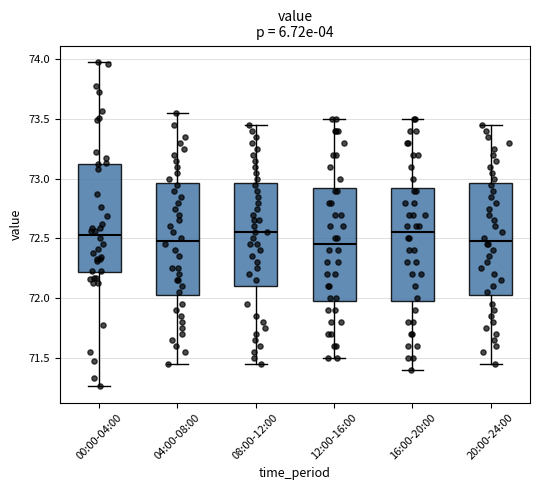

Reading left to right, read every box against the y-axis: the position of its median line, the range the box covers, and the ends of its whiskers. The values are not printed on the chart, so give them approximately, as read against the axis.

00:00-04:00: median 72.55, box 72.20 to 73.10, whiskers 71.25 to 74.00
04:00-08:00: median 72.50, box 72.05 to 72.95, whiskers 71.45 to 73.55
08:00-12:00: median 72.55, box 72.10 to 72.95, whiskers 71.45 to 73.45
12:00-16:00: median 72.45, box 72.00 to 72.95, whiskers 71.50 to 73.50
16:00-20:00: median 72.55, box 72.00 to 72.95, whiskers 71.40 to 73.50
20:00-24:00: median 72.50, box 72.05 to 72.95, whiskers 71.45 to 73.45